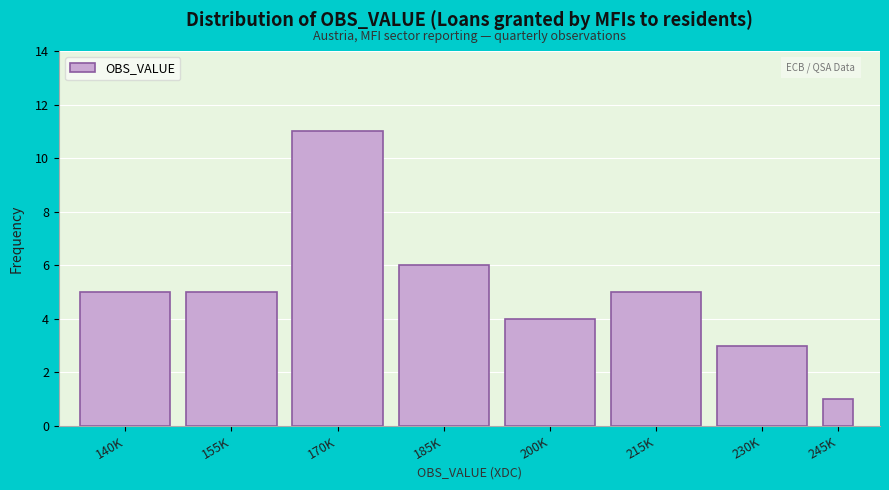

Reading left to right, extract all data points from this chart.

140K=5	155K=5	170K=11	185K=6	200K=4	215K=5	230K=3	245K=1